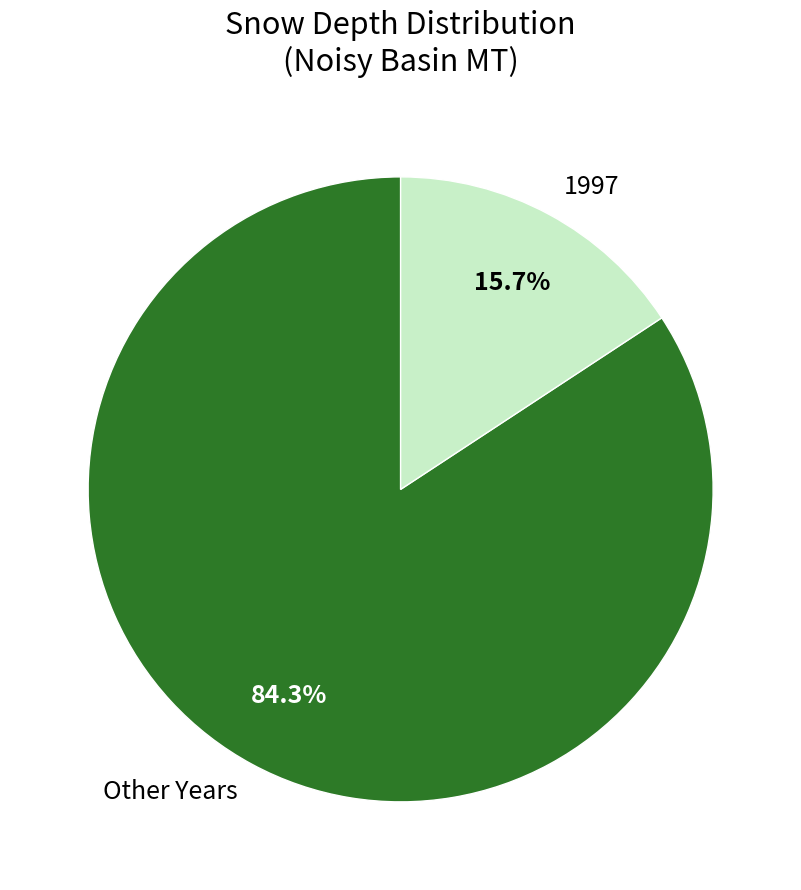

Combined, do 1997 and Other Years account for over 50%?

Yes